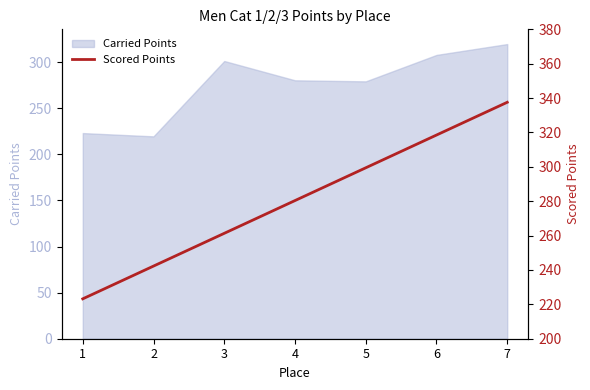

Where is the data nearest to the value 280?

4